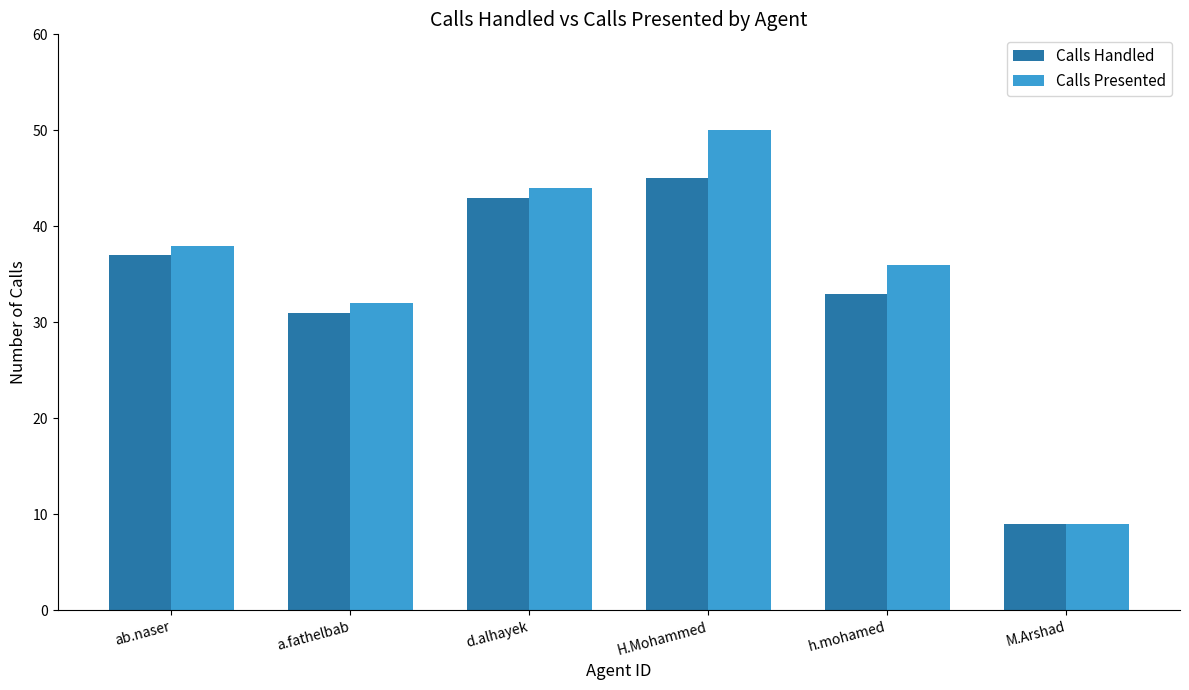

Rank the series by their maximum value, from lowest to highest.

Calls Handled, Calls Presented